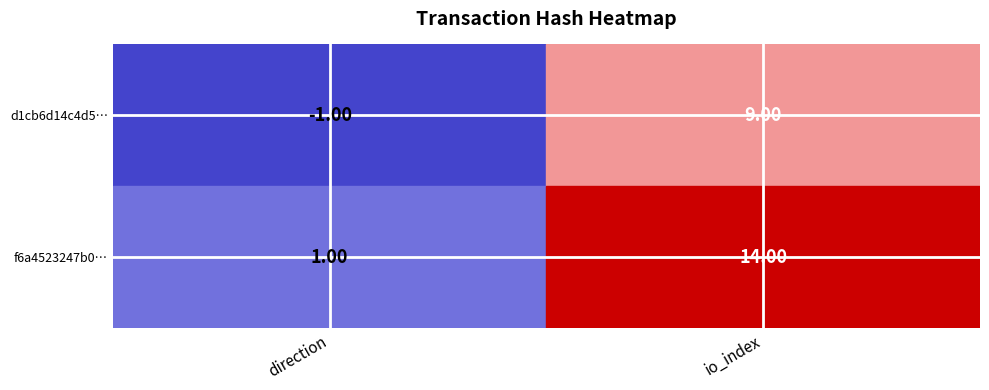

Rank the series by their maximum value, from lowest to highest.

d1cb6d14c4d5…, f6a4523247b0…